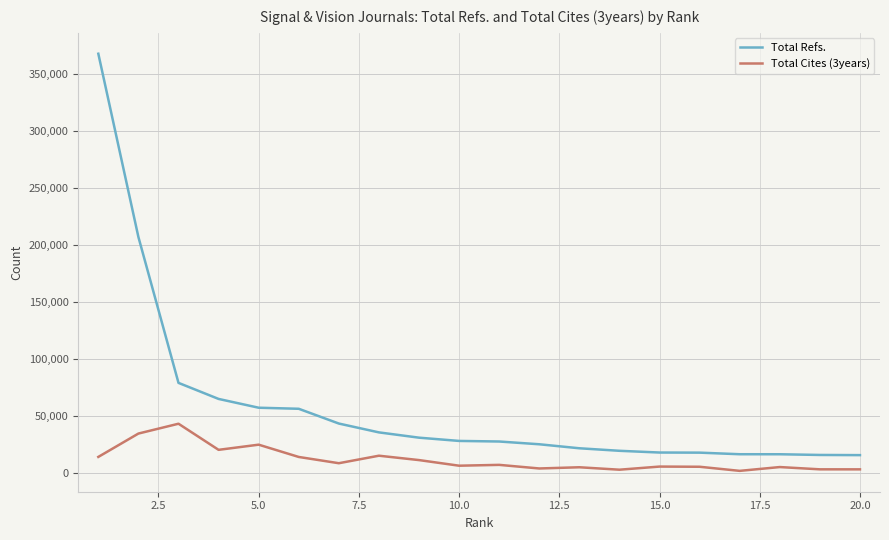

List the series in order of their overall mean, highest first.

Total Refs., Total Cites (3years)